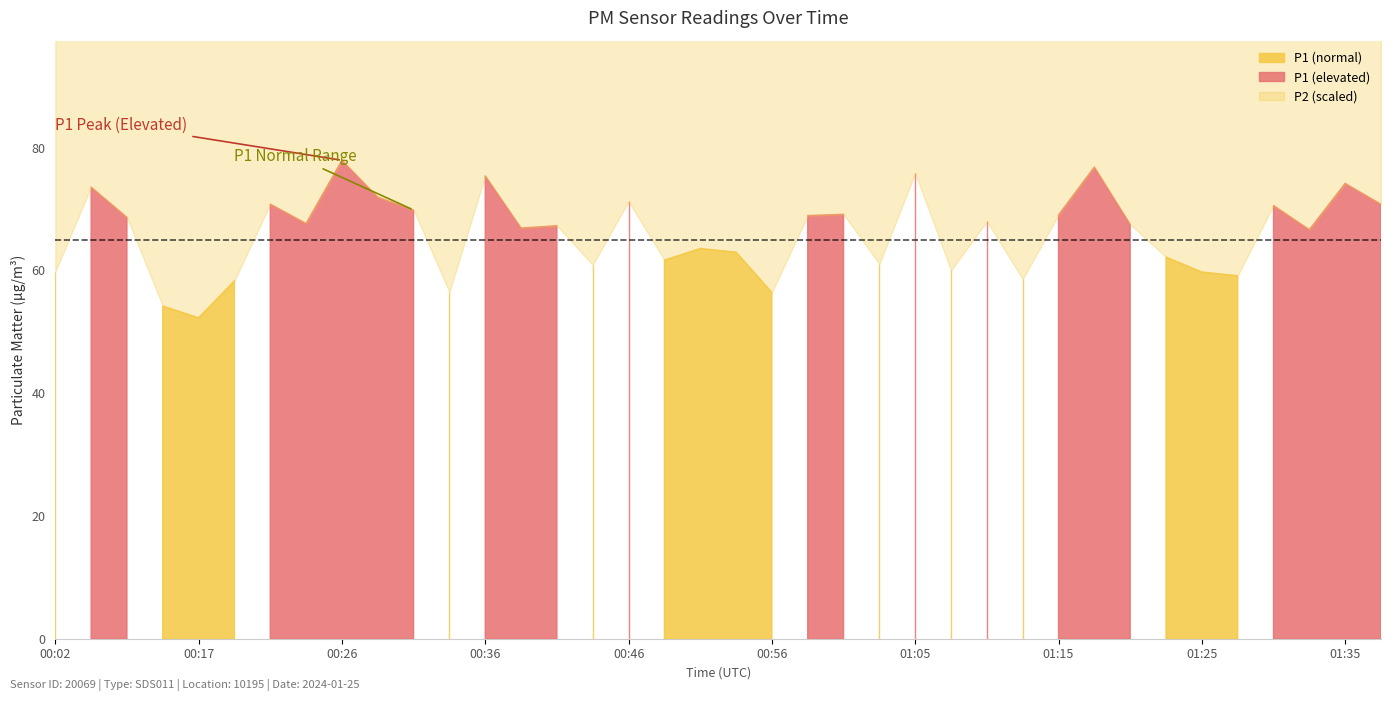

True or false: P1 and P2 intersect in this chart.

False